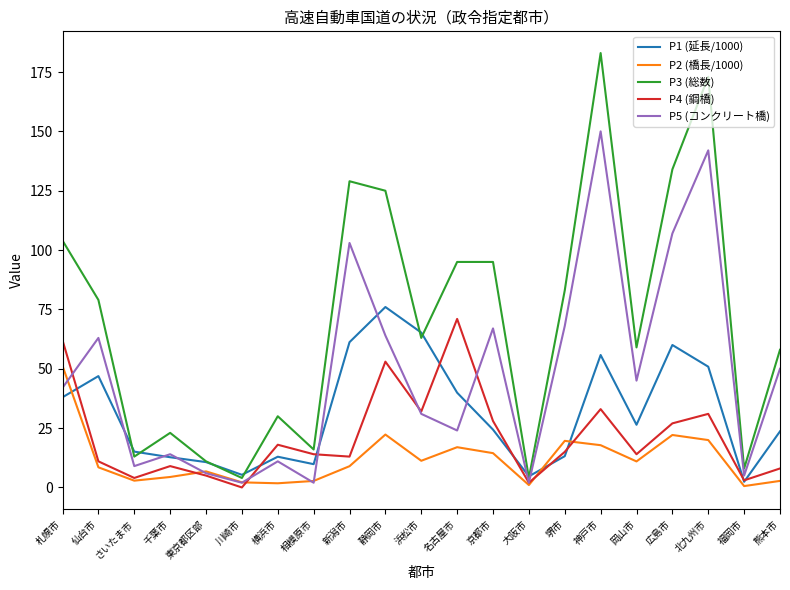

At which label is P5 (コンクリート橋) closest to 76?

堺市